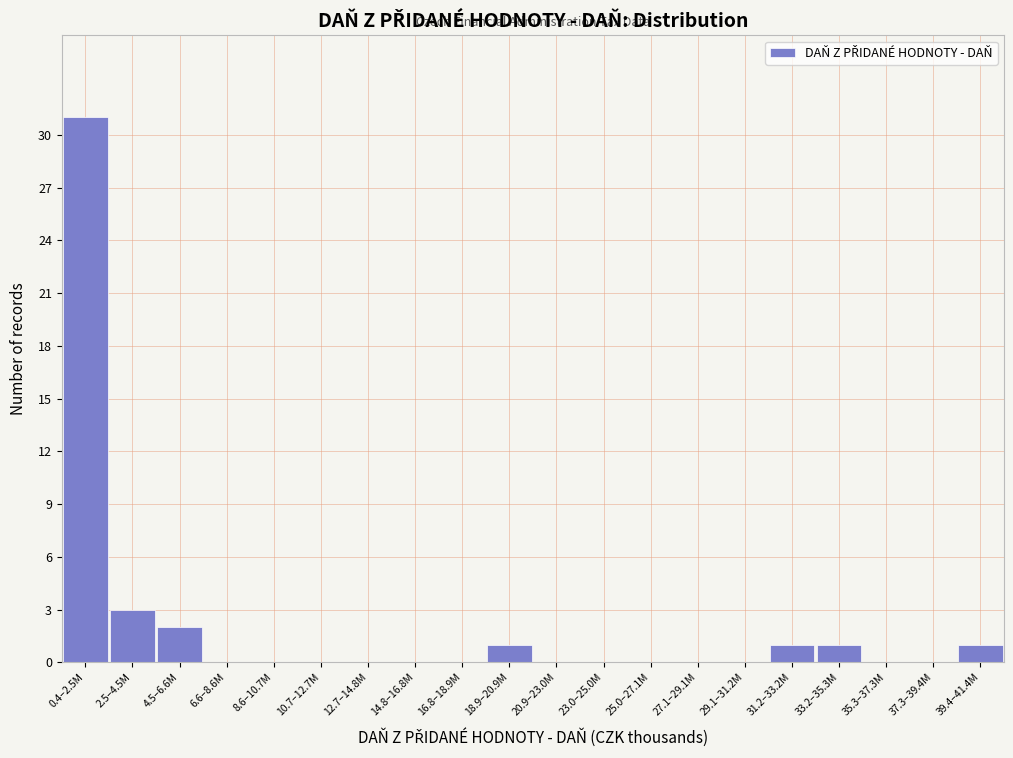

Reading left to right, transcribe all the data shown in this chart.

0.4–2.5M=31	2.5–4.5M=3	4.5–6.6M=2	6.6–8.6M=0	8.6–10.7M=0	10.7–12.7M=0	12.7–14.8M=0	14.8–16.8M=0	16.8–18.9M=0	18.9–20.9M=1	20.9–23.0M=0	23.0–25.0M=0	25.0–27.1M=0	27.1–29.1M=0	29.1–31.2M=0	31.2–33.2M=1	33.2–35.3M=1	35.3–37.3M=0	37.3–39.4M=0	39.4–41.4M=1